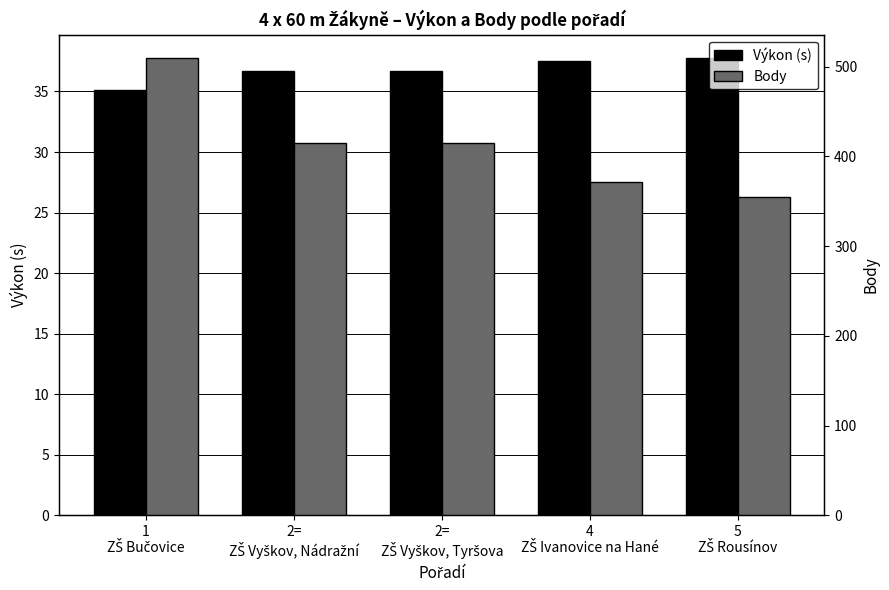

Reading left to right, extract all data points from this chart.

Výkon (s): 35.1	36.7	36.7	37.5	37.8
Body: 510.0	415.0	415.0	371.0	355.0